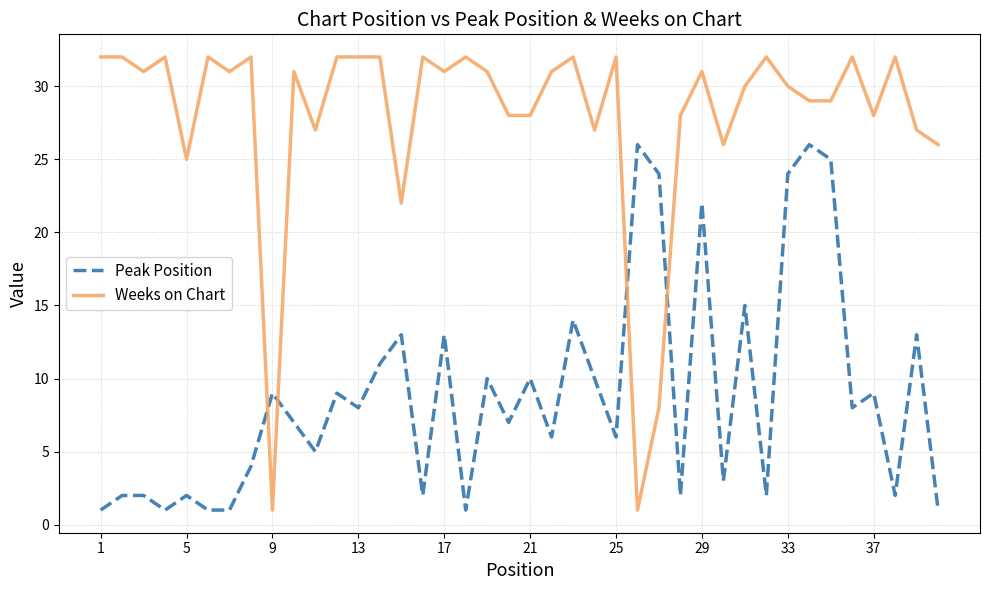

What is the highest value of the Peak Position series?

26